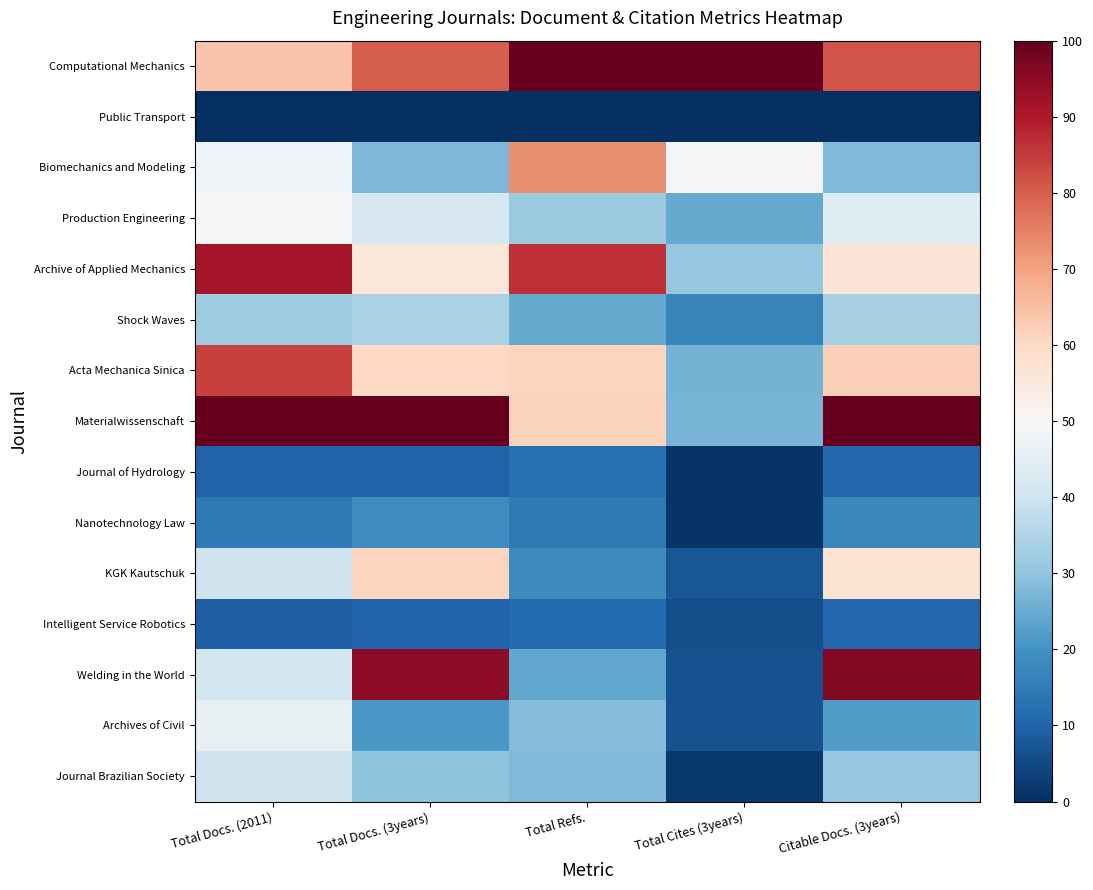

The Materialwissenschaft series shows 100.0 at Total Docs. (2011). True or false?

True